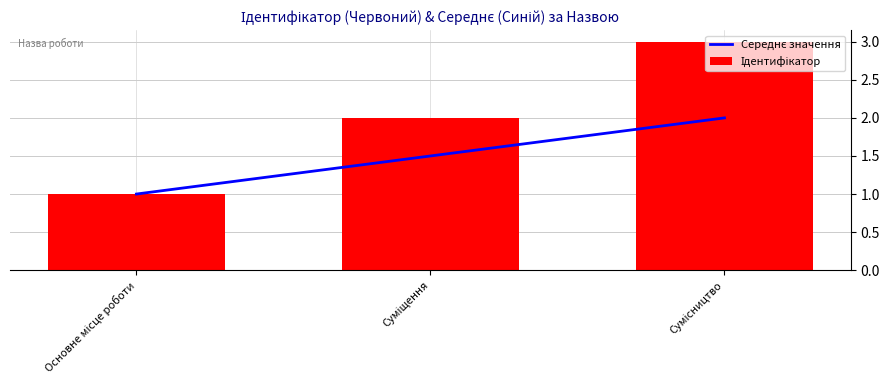

What is the total value across all series at Основне місце роботи?

2.0